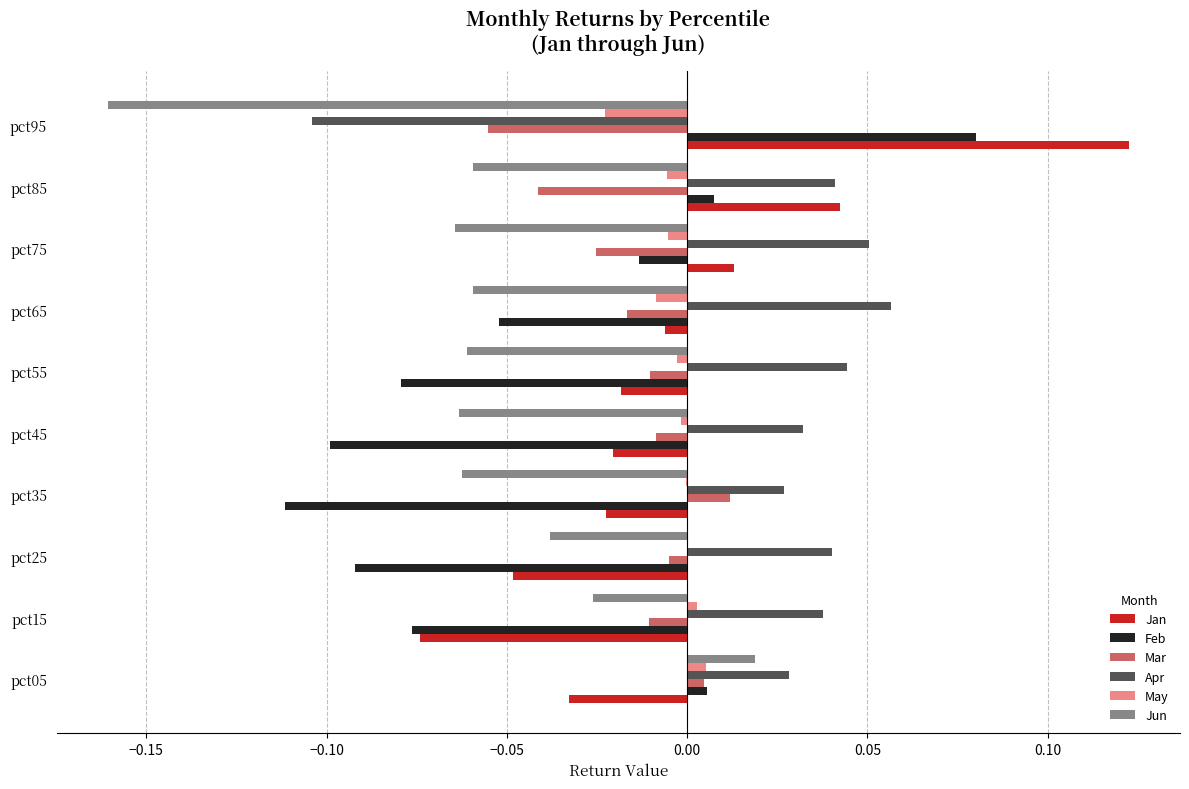

Is the value of May at pct55 greater than the value of Feb at pct05?

No